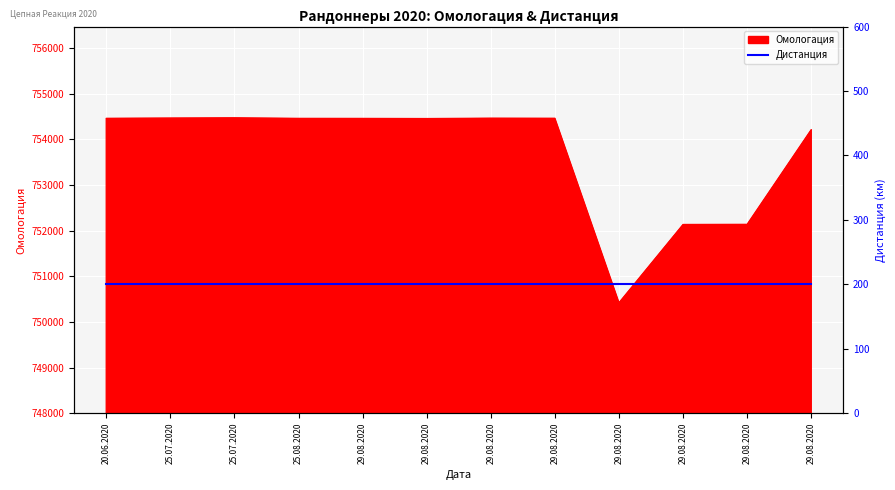

At which category does the chart reach its minimum across all series?

29.08.2020